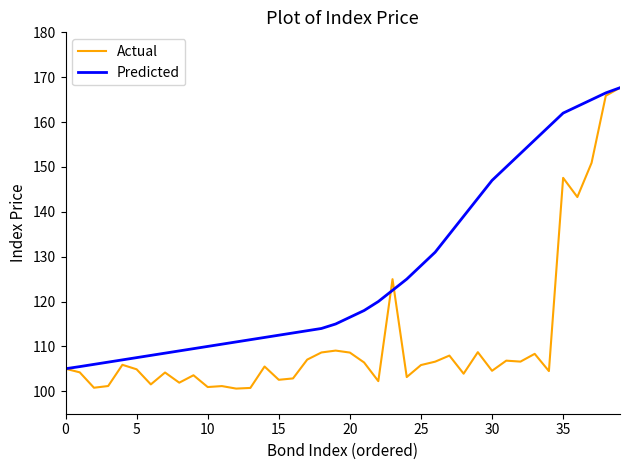

What is the smallest value displayed?

100.6